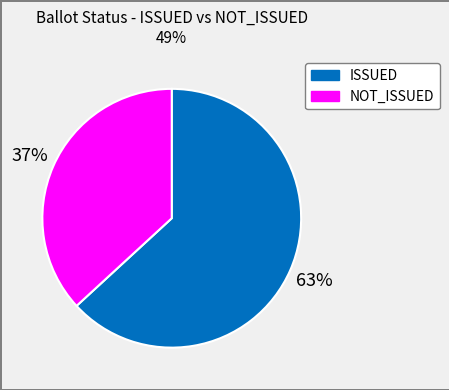

To the nearest percent, what percentage of the pie is ISSUED?

63%